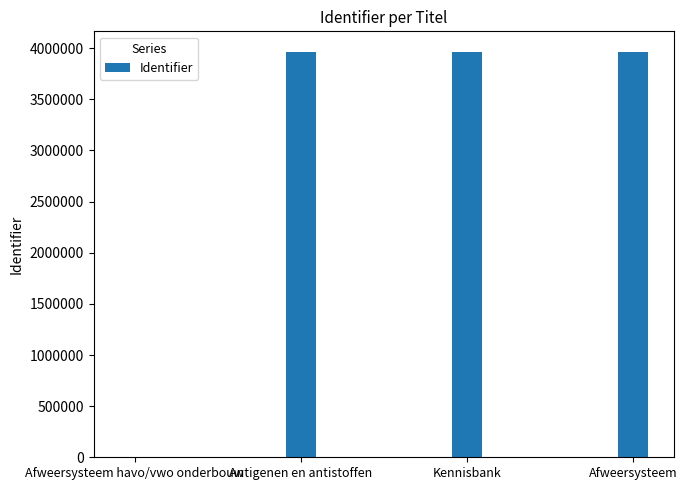

What is the maximum value shown in the chart?

3966573